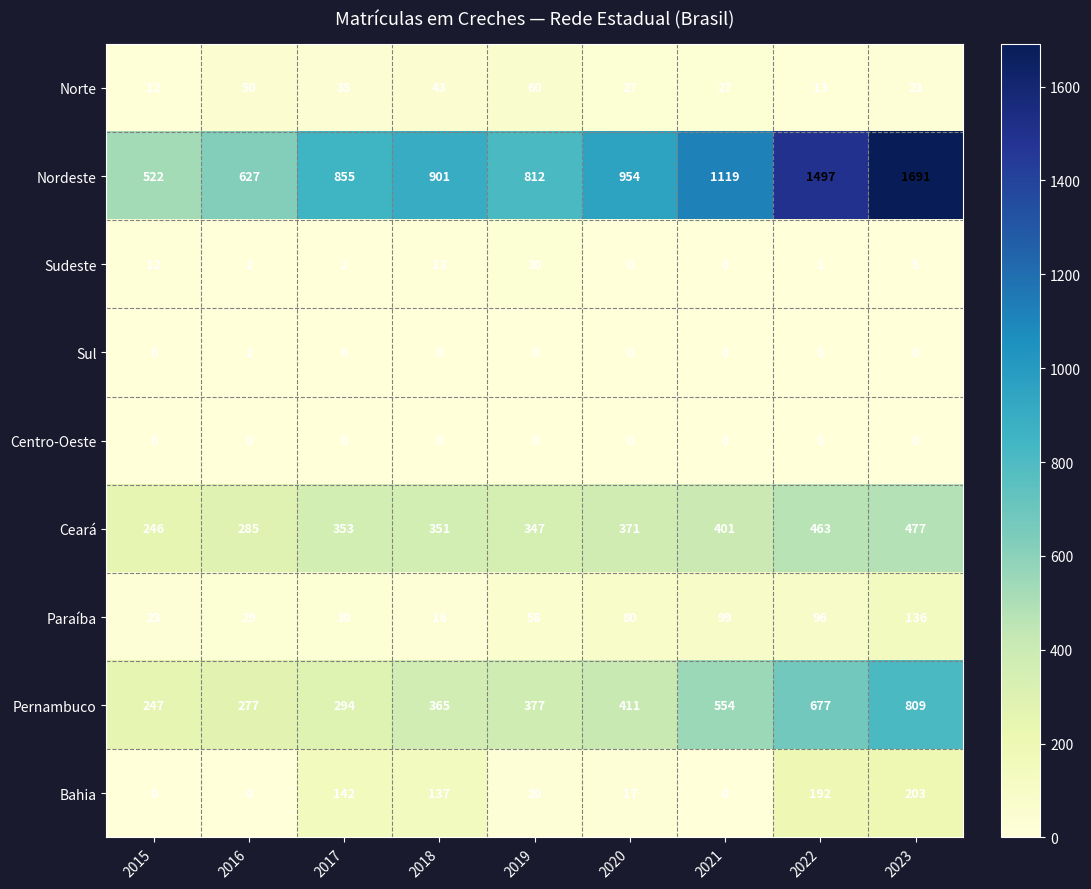

Which label corresponds to the largest value in the chart?

2023